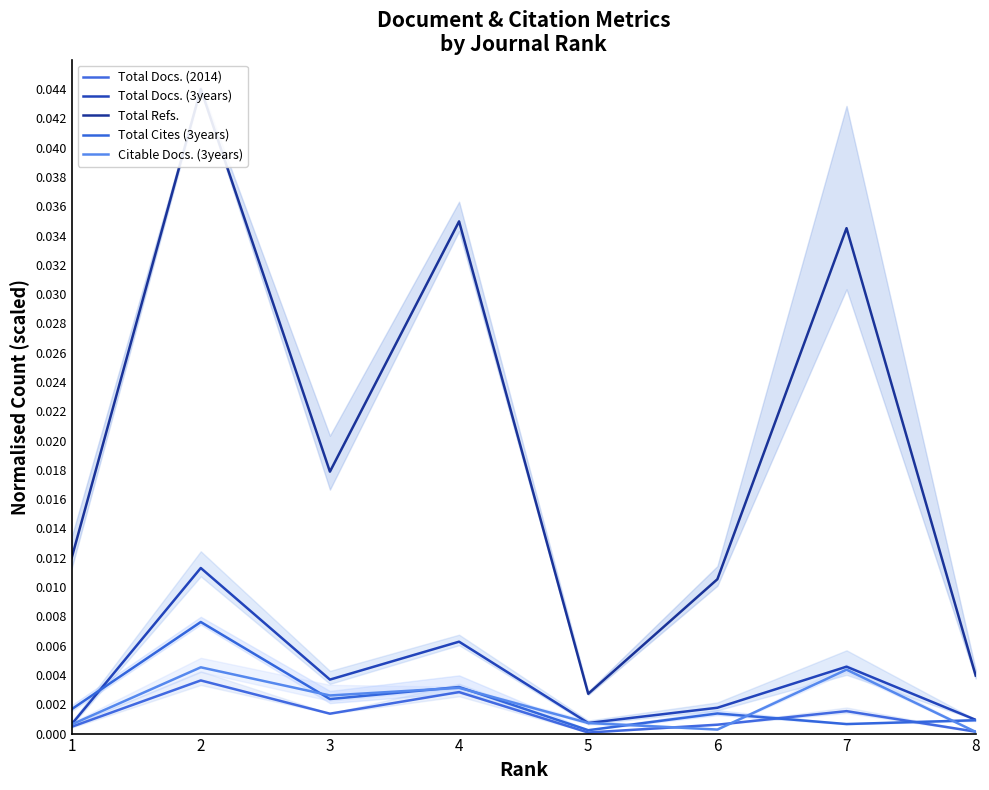

True or false: Total Docs. (3years) and Citable Docs. (3years) intersect in this chart.

False